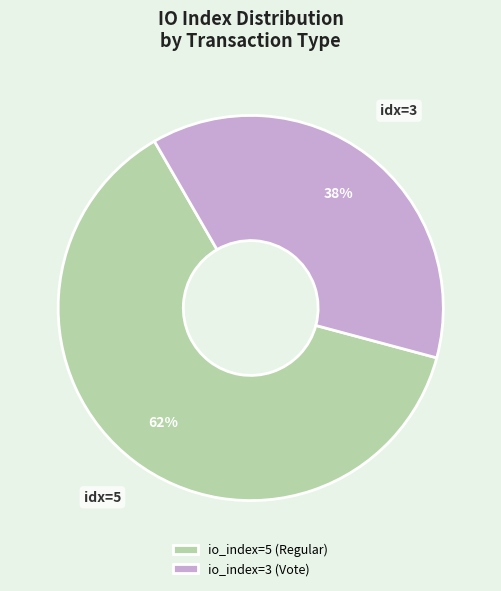

Do io_index=3 (Vote) and io_index=5 (Regular) together represent more than half of the pie?

Yes